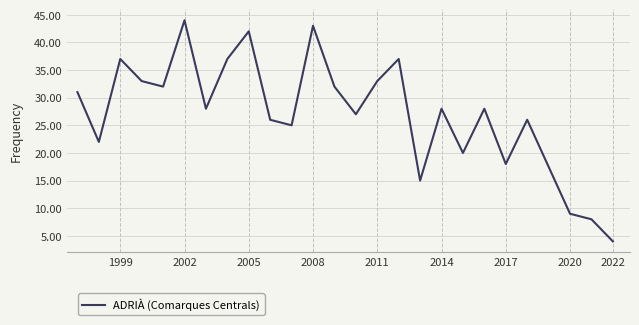

How many distinct data groups are displayed?

1